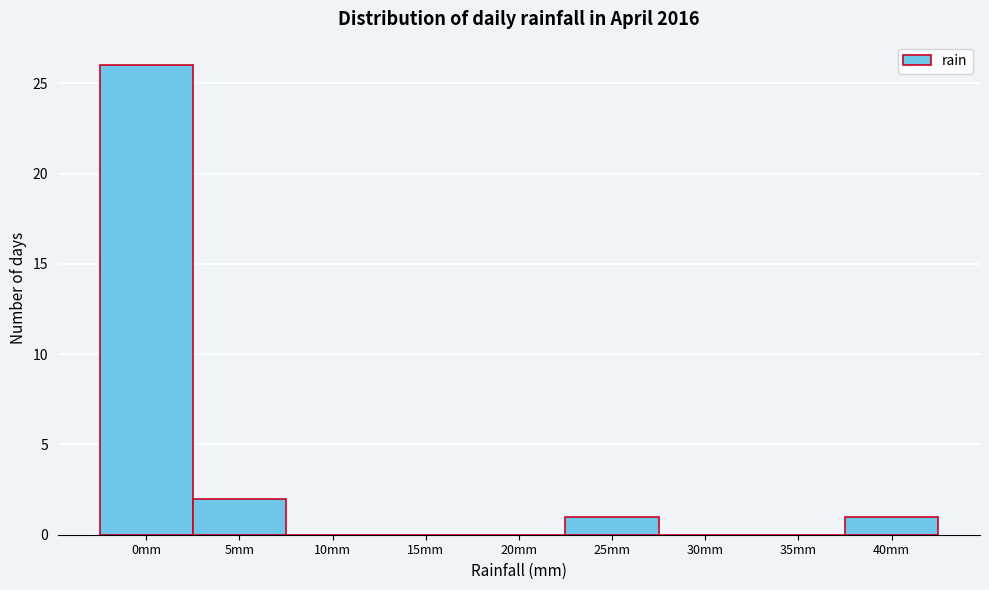

Reading left to right, extract all data points from this chart.

0mm=26	5mm=2	10mm=0	15mm=0	20mm=0	25mm=1	30mm=0	35mm=0	40mm=1